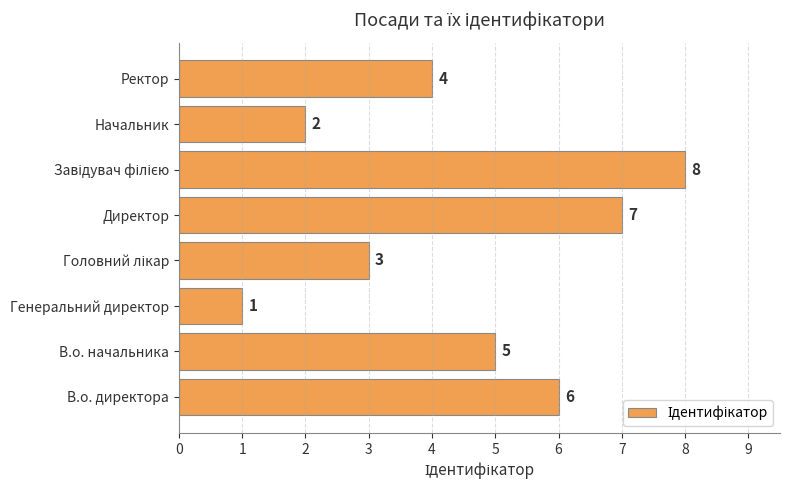

Reading top to bottom, transcribe all the data shown in this chart.

4	2	8	7	3	1	5	6